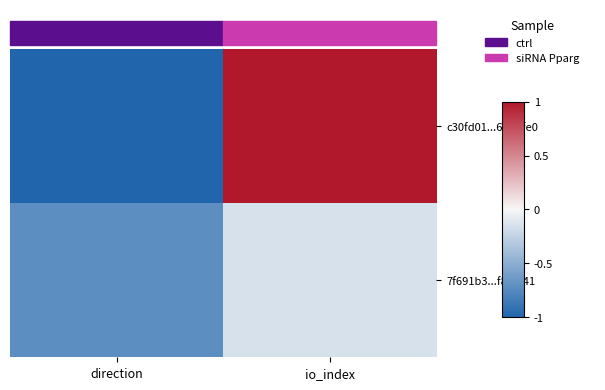

How many distinct data groups are displayed?

2